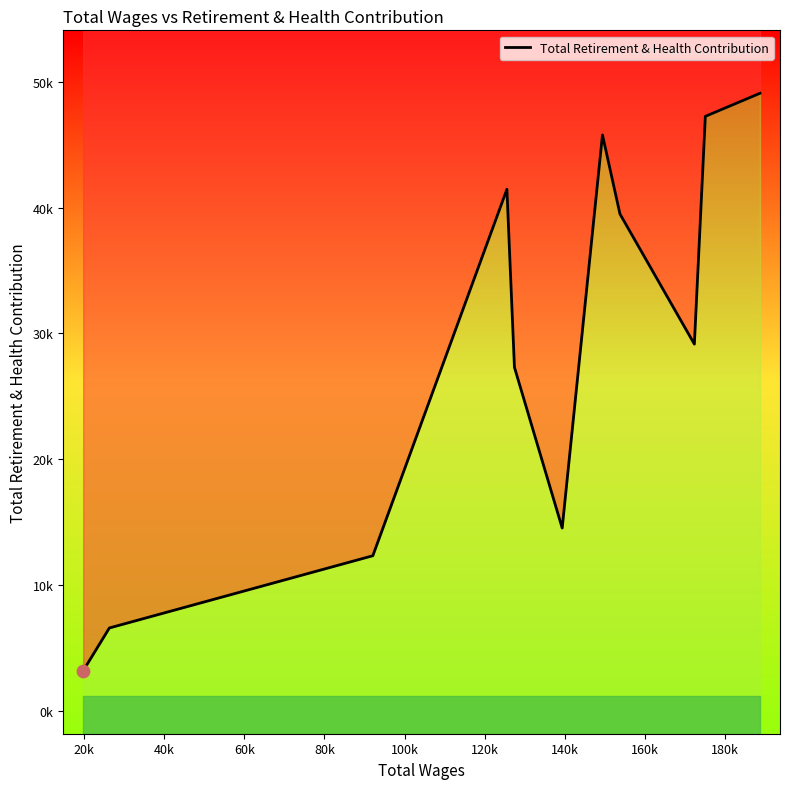

What is the change in value from 80k to 140k?

+12179